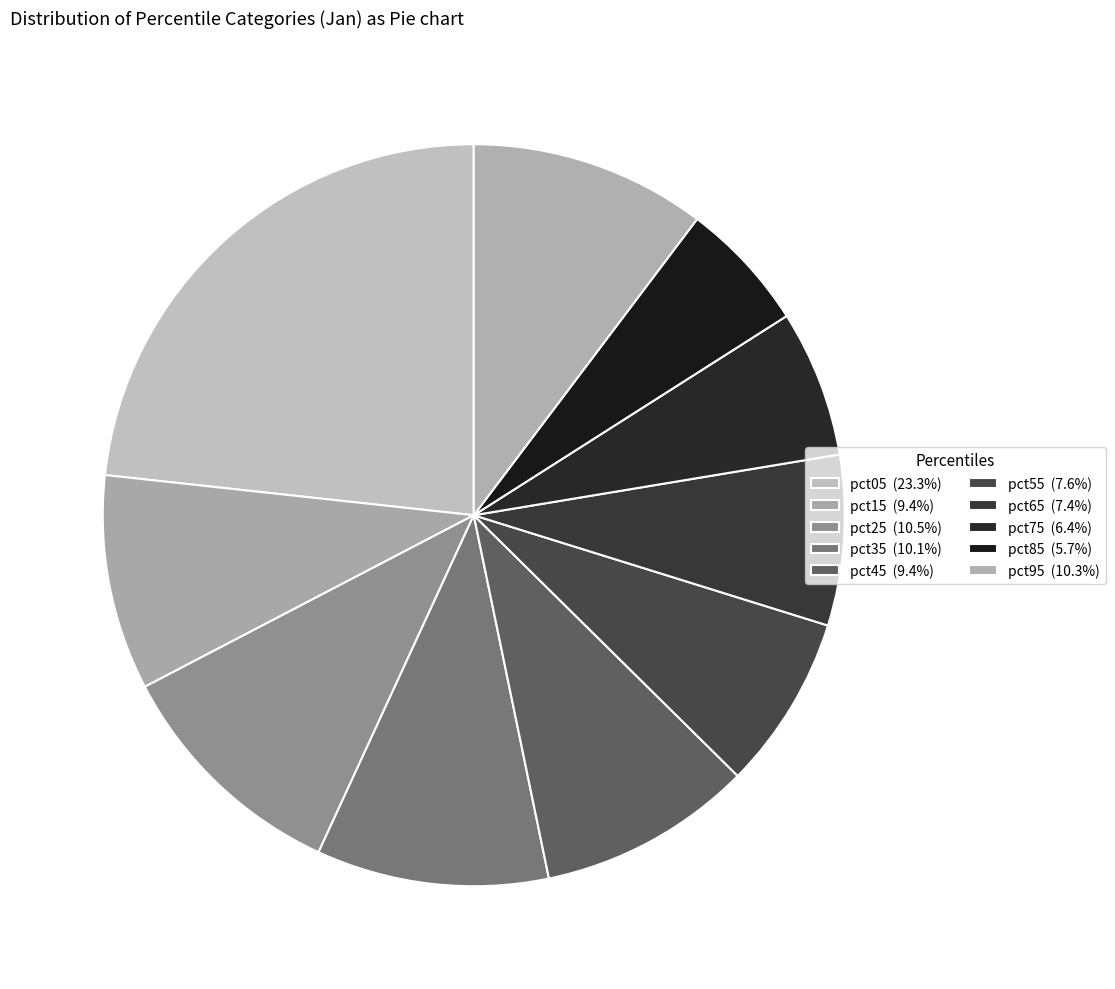

How many segments does this pie chart have?

10